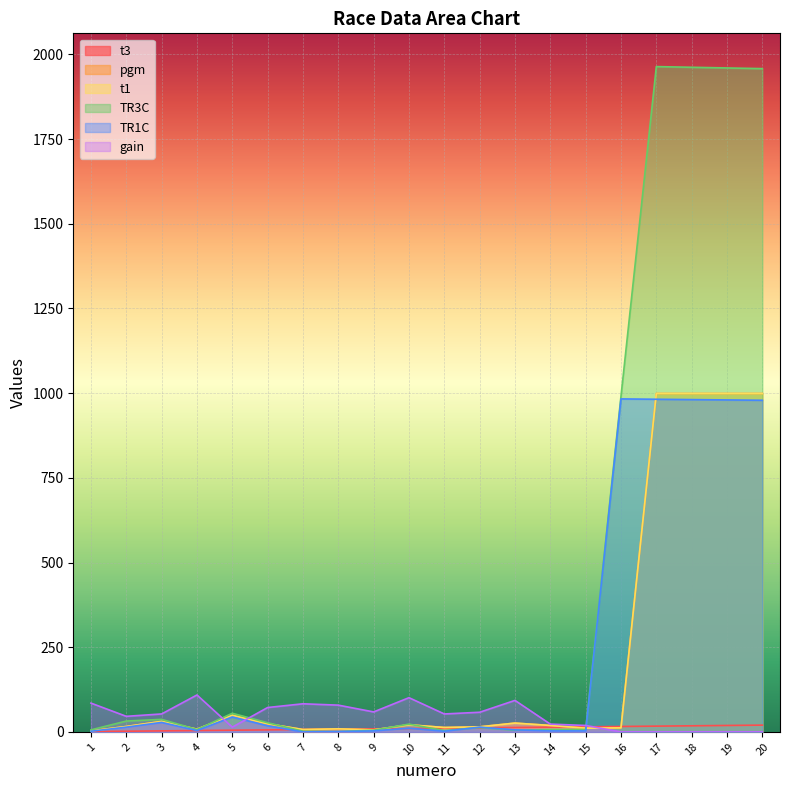

Which series ends up on top after the final intersection of gain and pgm?

pgm